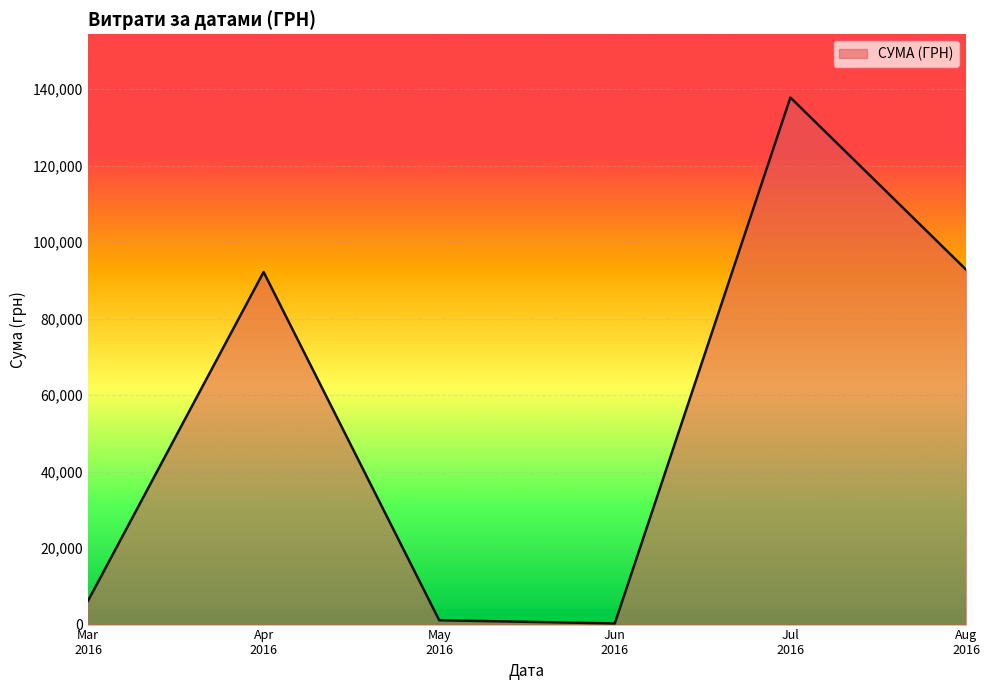

How many interior local valleys (lower than both neighbors) does the data have?

1